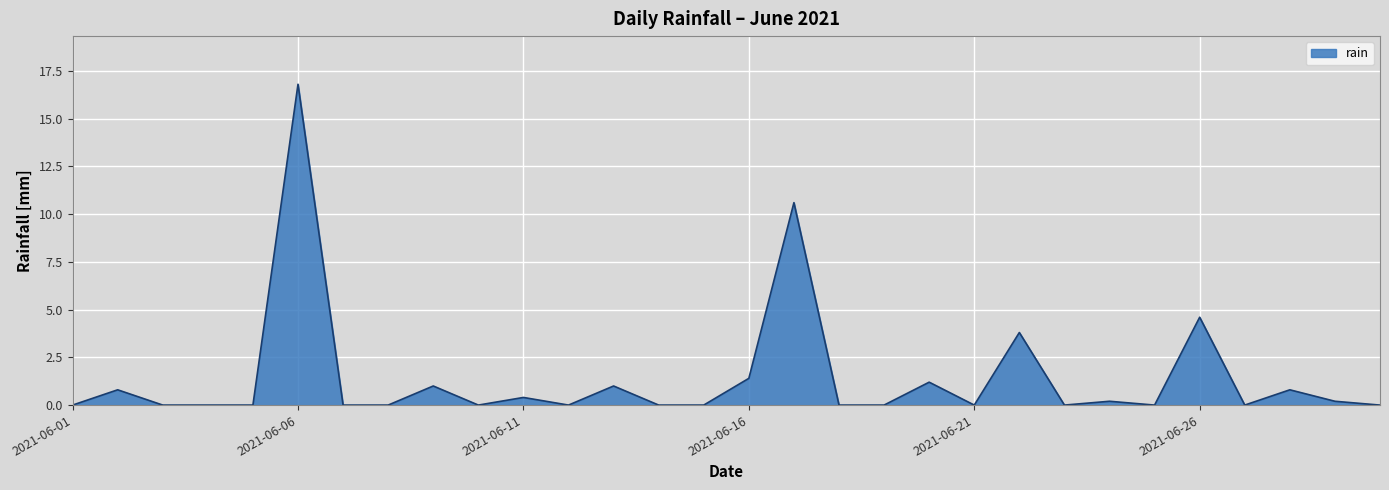

What is the maximum value shown in the chart?

16.8